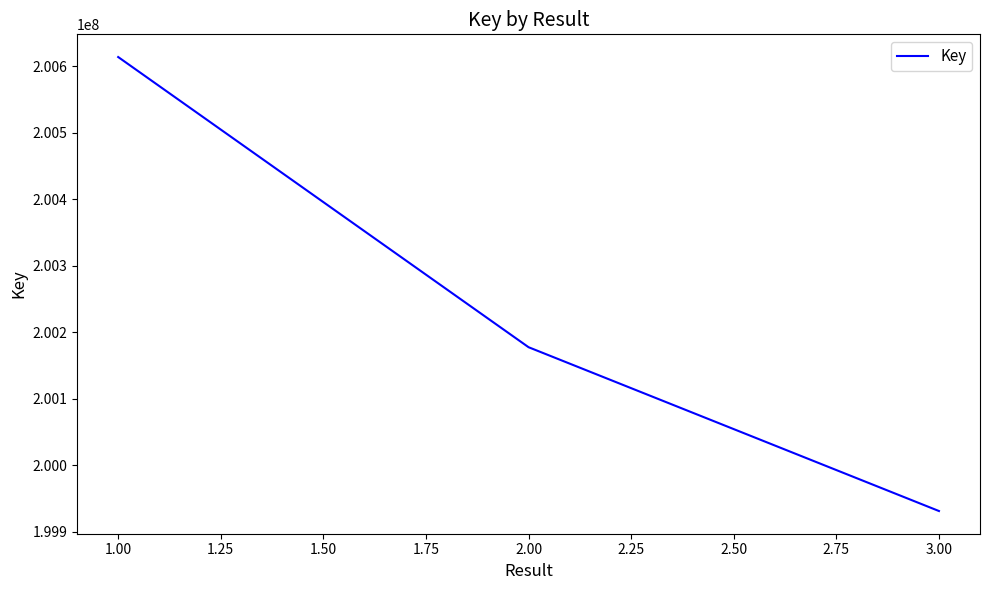

What is the change in value from 1.00 to 3.00?

-682887